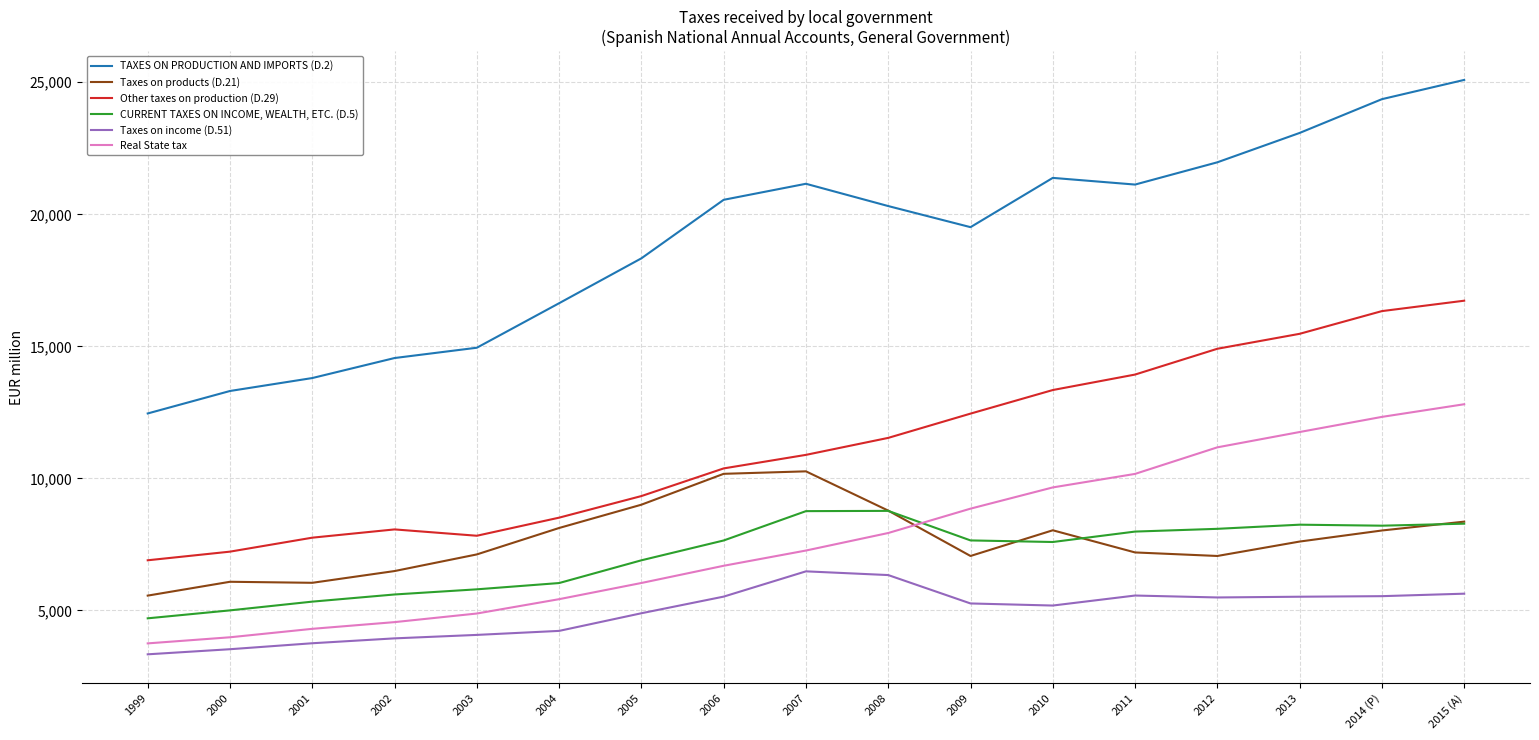

What is the maximum value for Other taxes on production (D.29)?

16728